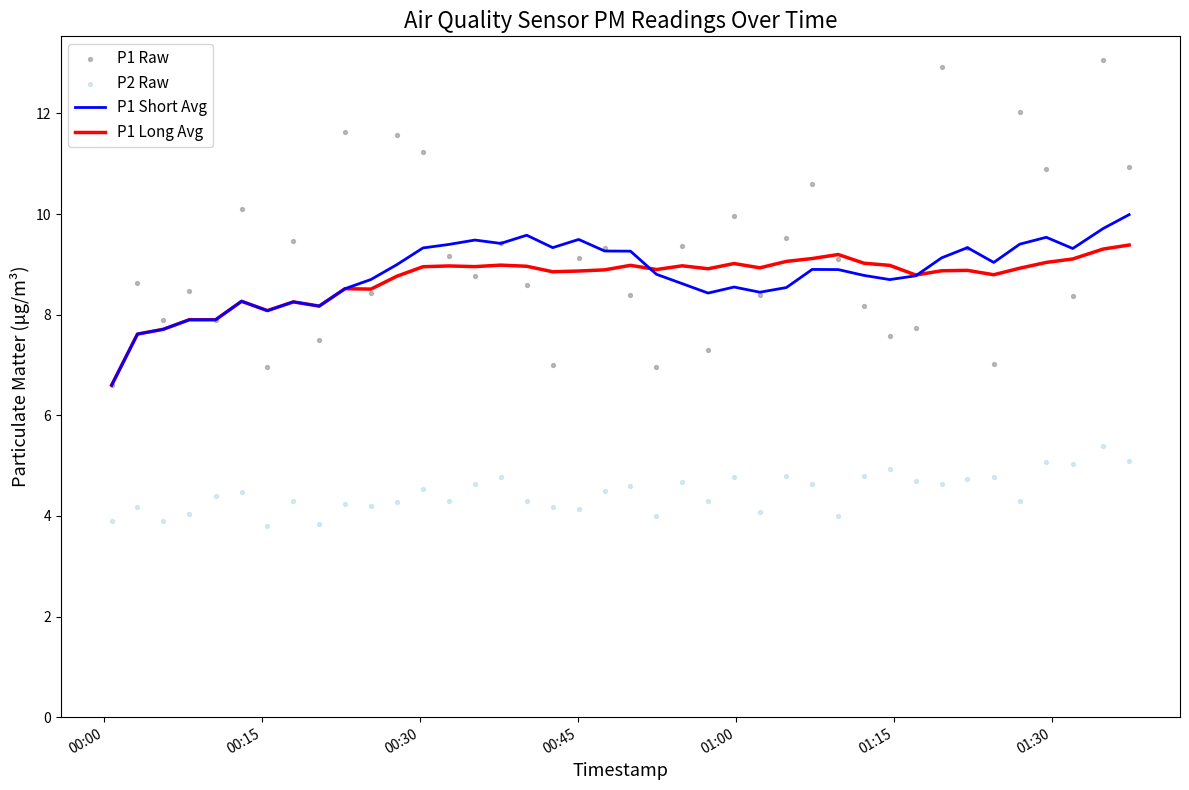

Is the value of P2 Raw at 28 greater than the value of P1 Long Avg at 27?

No